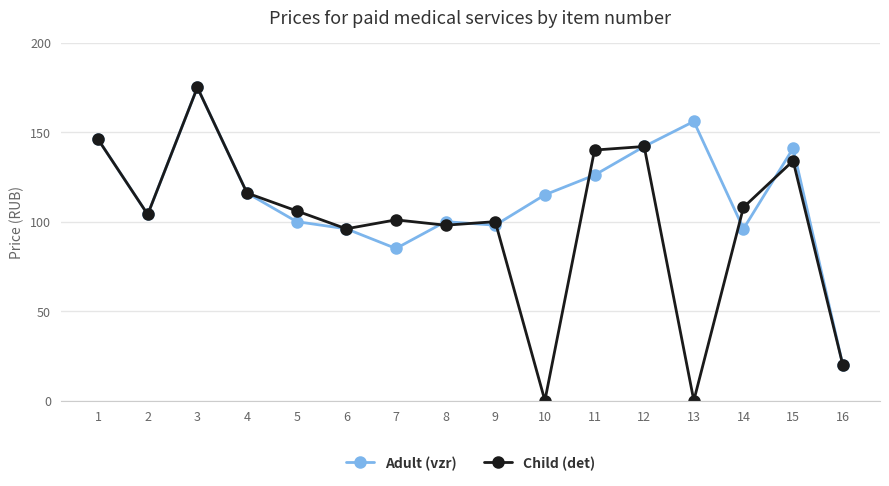

Which series has the largest range (max minus min)?

Child (det)